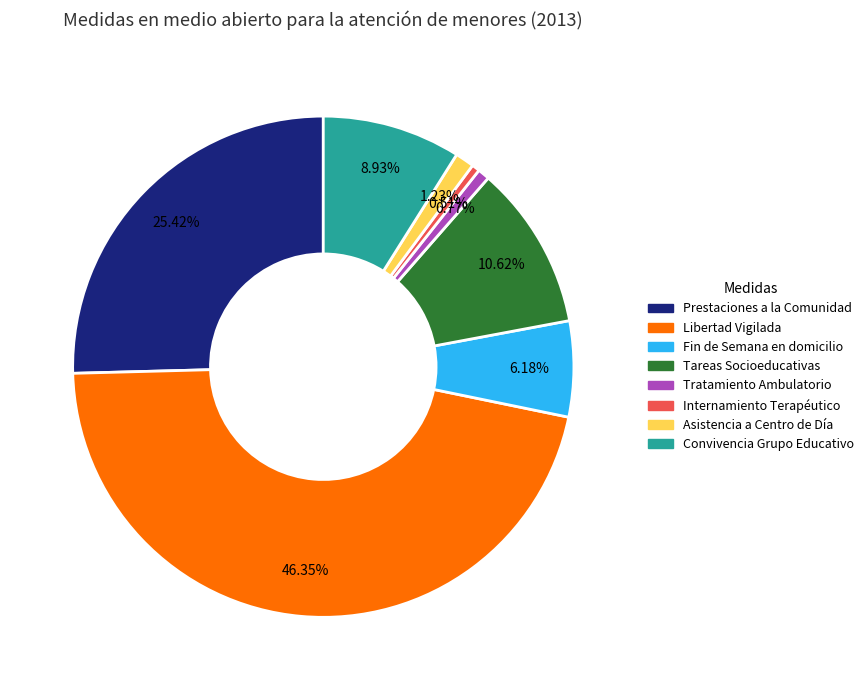

Between Asistencia a Centro de Día and Libertad Vigilada, which is larger?

Libertad Vigilada